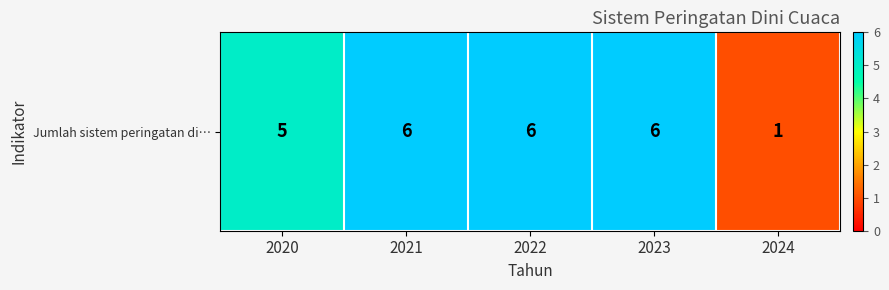

What is the difference between the maximum and second lowest values?

1